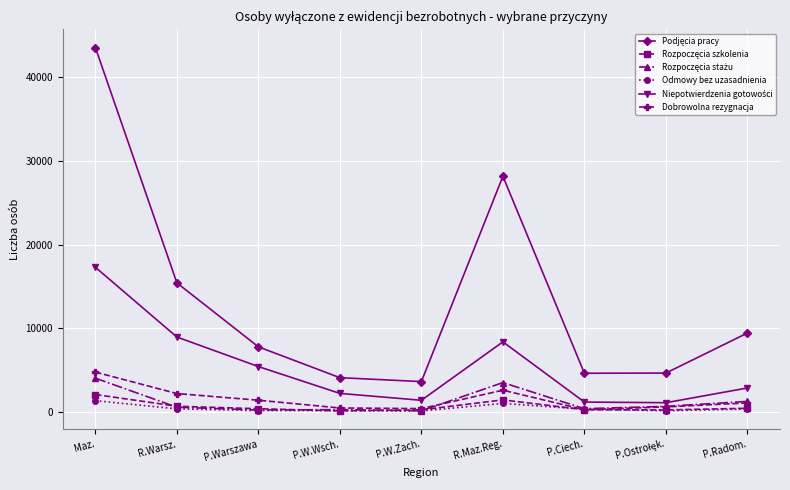

True or false: Odmowy bez uzasadnienia has more than 0 points higher than both neighbors.

True